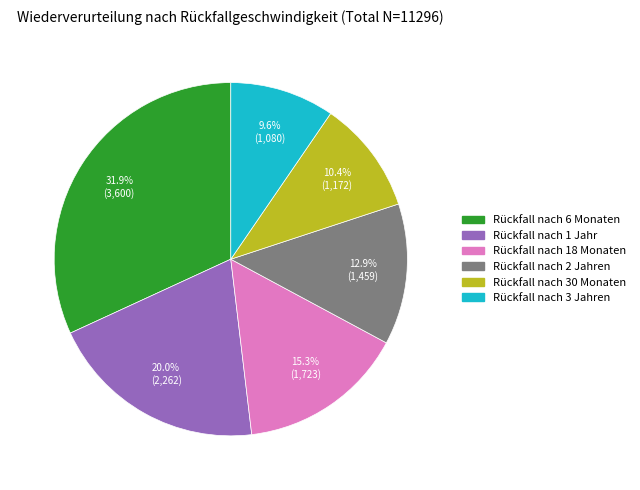

To the nearest percent, what is the average slice percentage?

17%